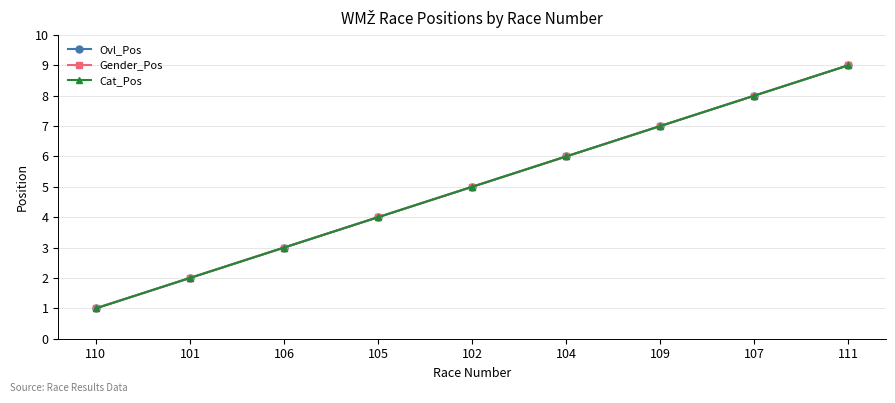

How many Cat_Pos values are between 3 and 7?

5